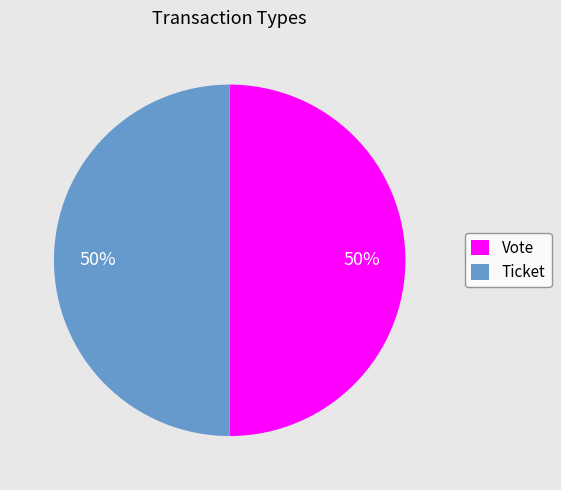

Combined, do Vote and Ticket account for over 50%?

Yes